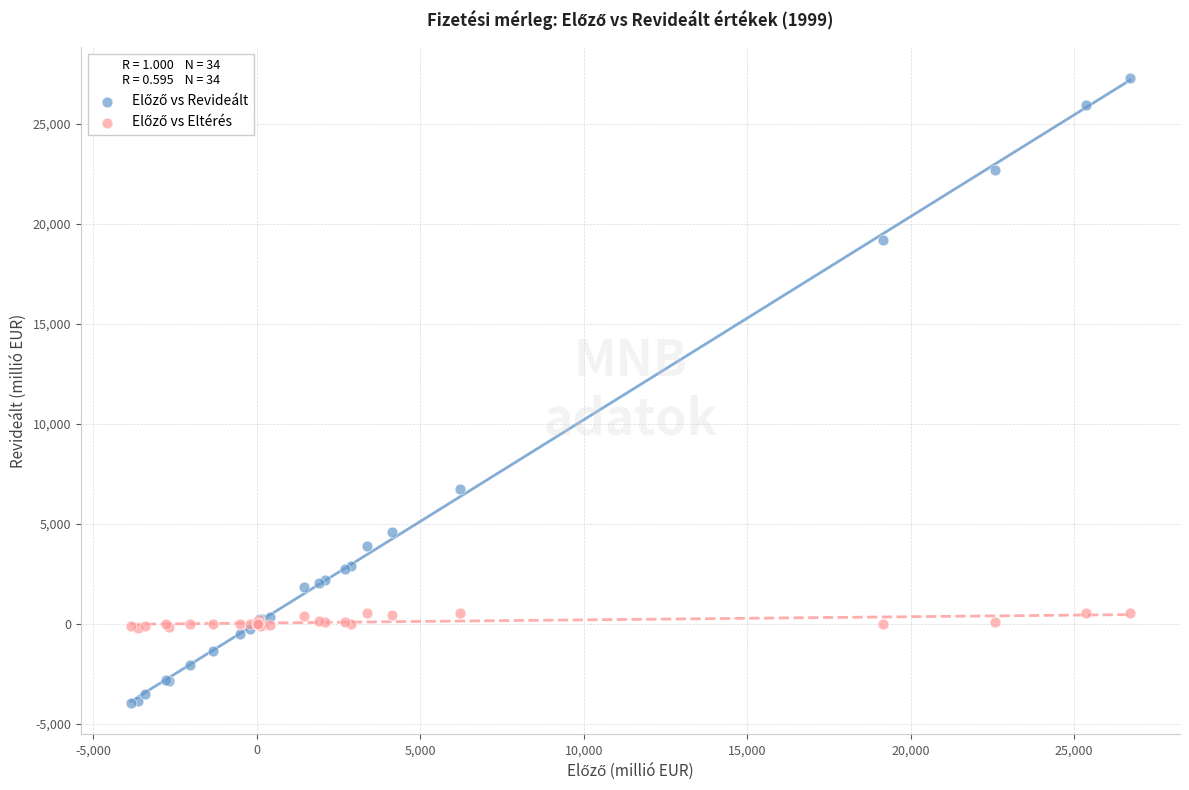

Across all series, what Y value is closest to 11650?

6759